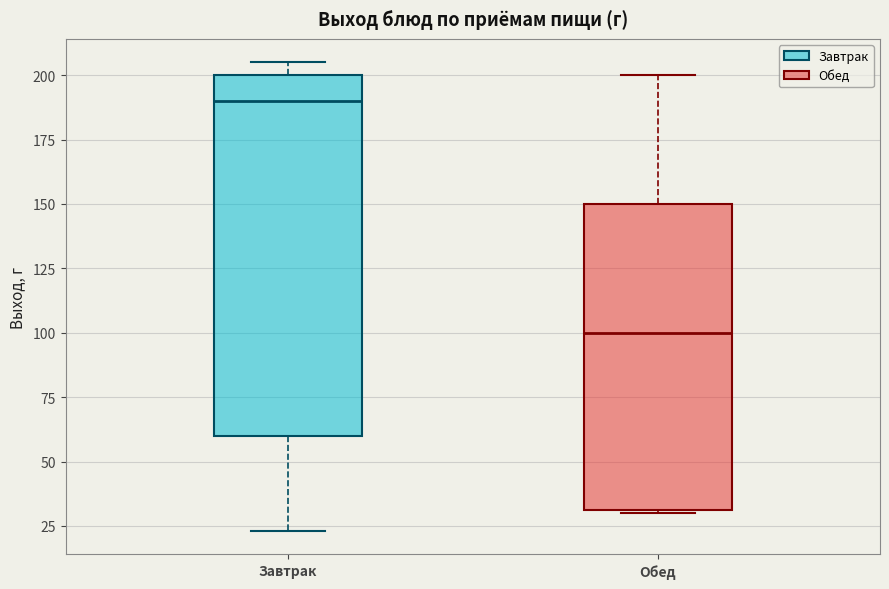

Reading left to right, read every box against the y-axis: the position of its median line, the range the box covers, and the ends of its whiskers. The values are not printed on the chart, so give them approximately, as read against the axis.

Завтрак: median 190, box 60 to 200, whiskers 25 to 205
Обед: median 100, box 30 to 150, whiskers 30 to 200